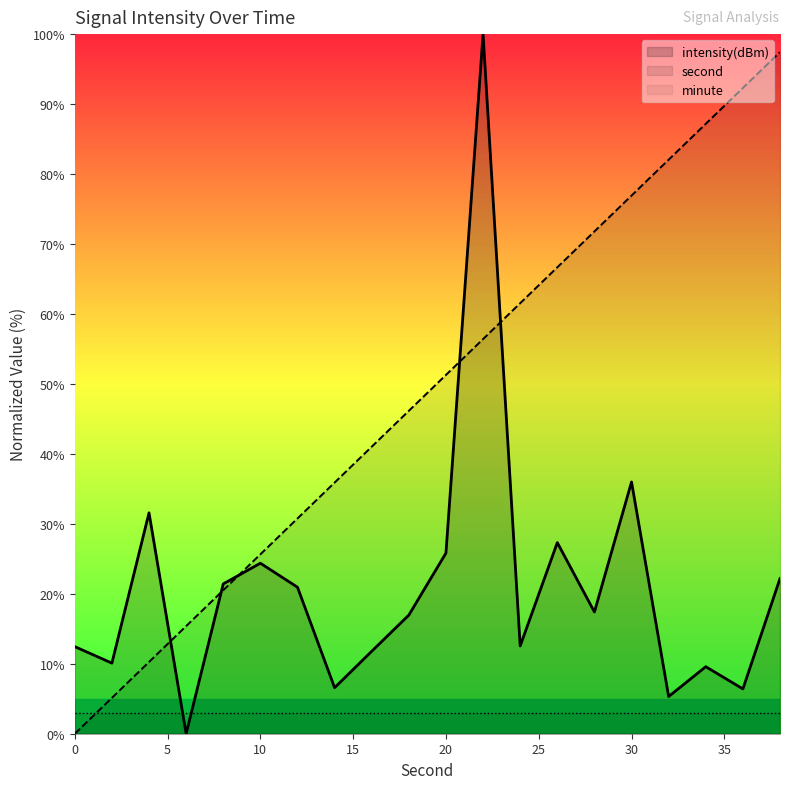

List the series in order of their overall mean, highest first.

second, intensity(dBm), minute